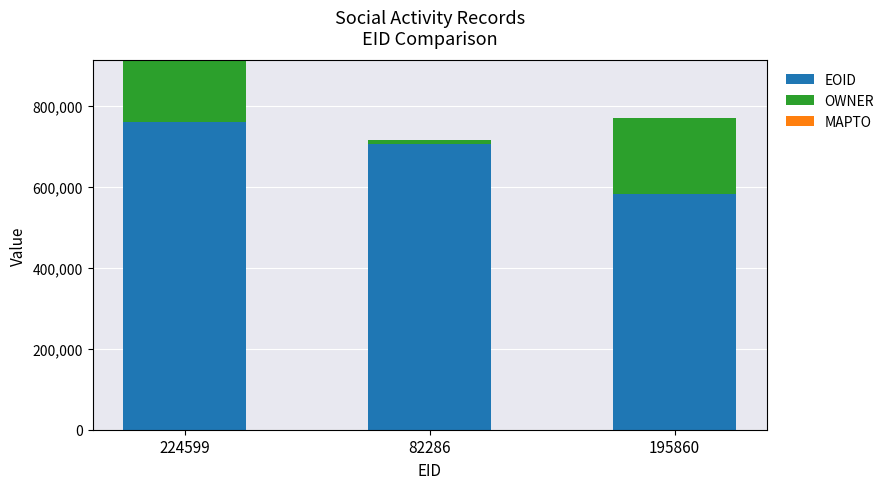

What is the difference between the second highest and minimum values in the EOID series?

122747